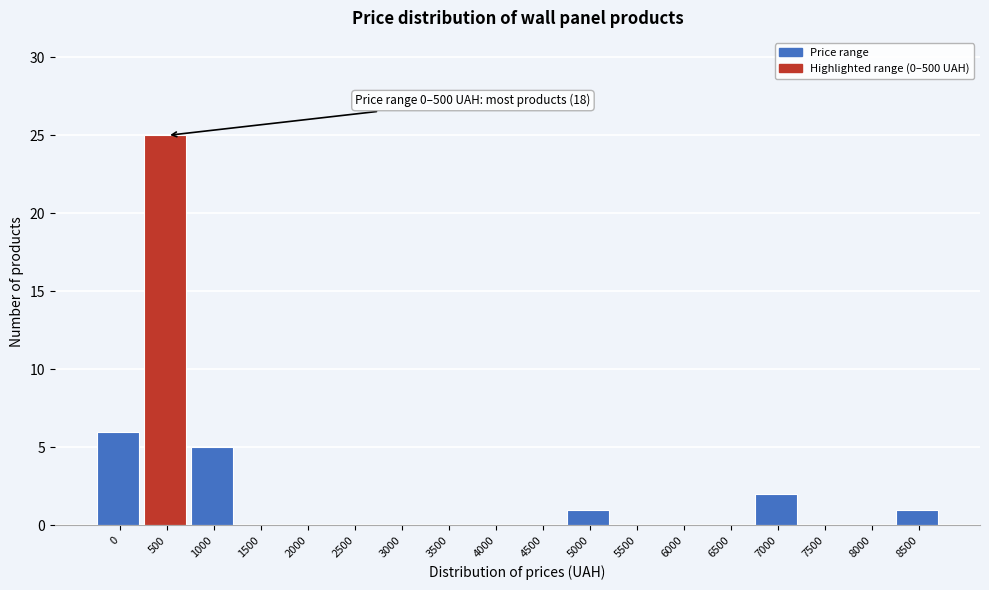

Reading left to right, extract all data points from this chart.

0=6	500=25	1000=5	1500=0	2000=0	2500=0	3000=0	3500=0	4000=0	4500=0	5000=1	5500=0	6000=0	6500=0	7000=2	7500=0	8000=0	8500=1